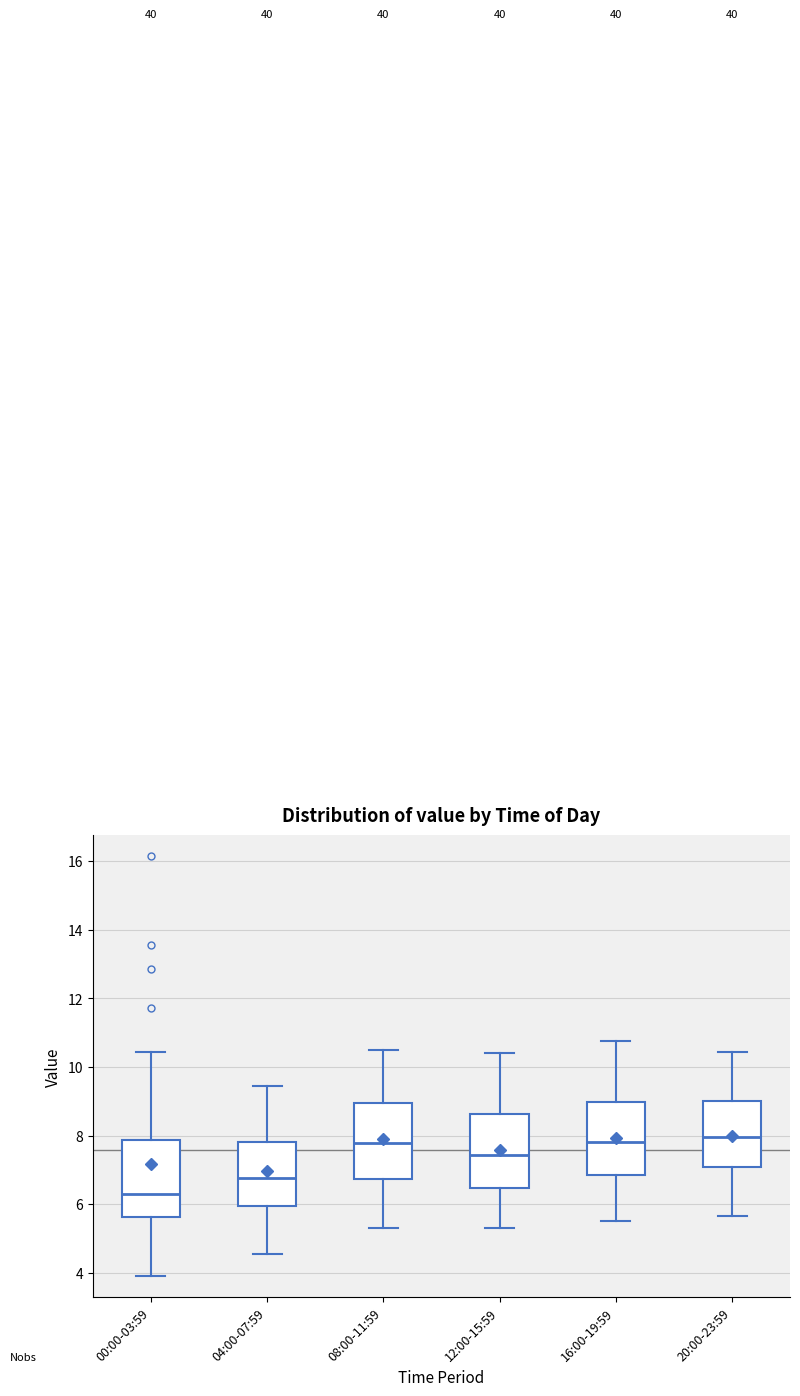

Where is the upper edge of the box for 00:00-03:59 on the y-axis? The values are not printed on the chart, so give them approximately, as read against the axis.

7.8